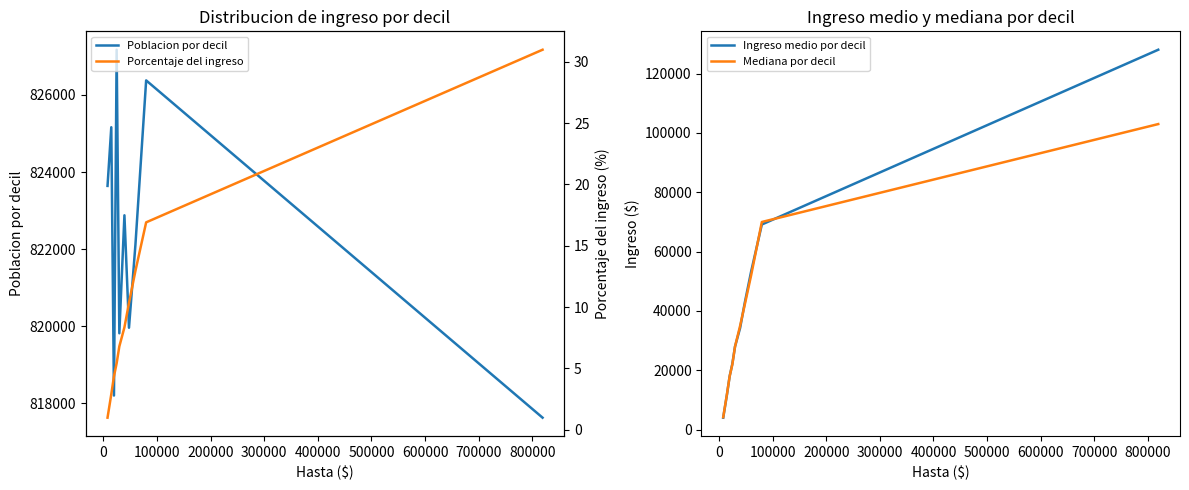

What are all the series names shown in the legend?

Poblacion por decil, Ingreso medio por decil, Mediana por decil, Porcentaje del ingreso